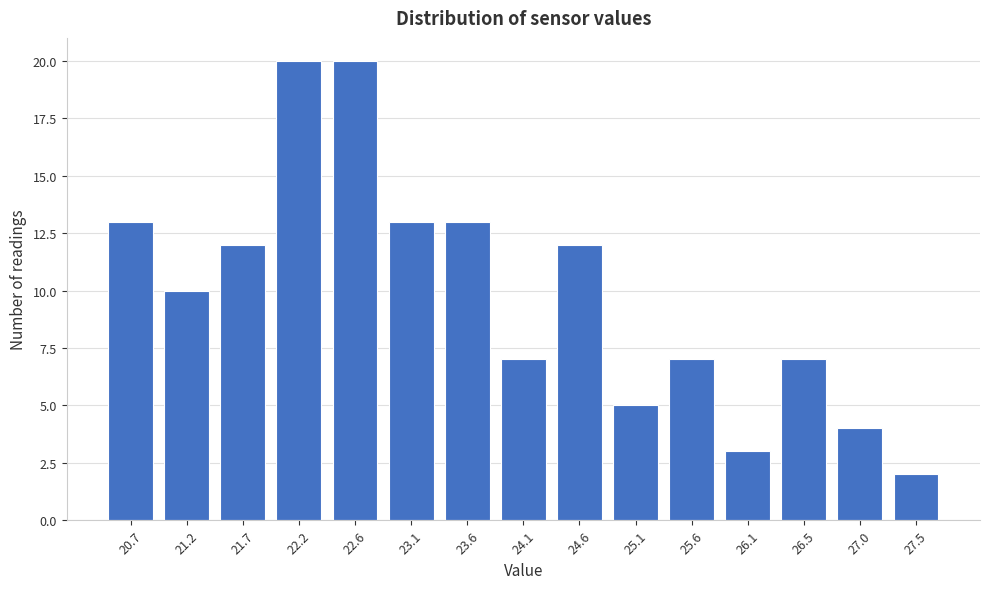

Reading left to right, what are all the values shown in this chart?

20.7=13	21.2=10	21.7=12	22.2=20	22.6=20	23.1=13	23.6=13	24.1=7	24.6=12	25.1=5	25.6=7	26.1=3	26.5=7	27.0=4	27.5=2